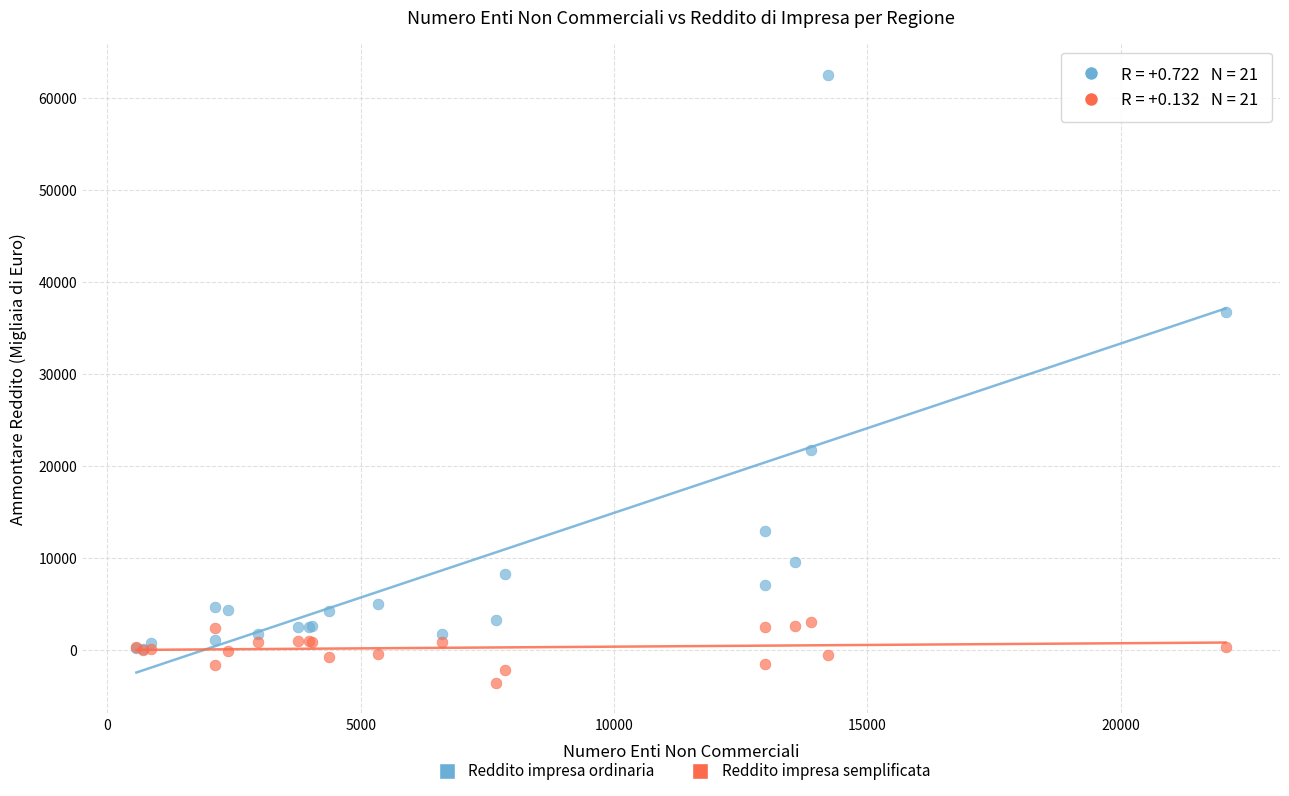

Which series contains the highest Y value?

Reddito impresa ordinaria